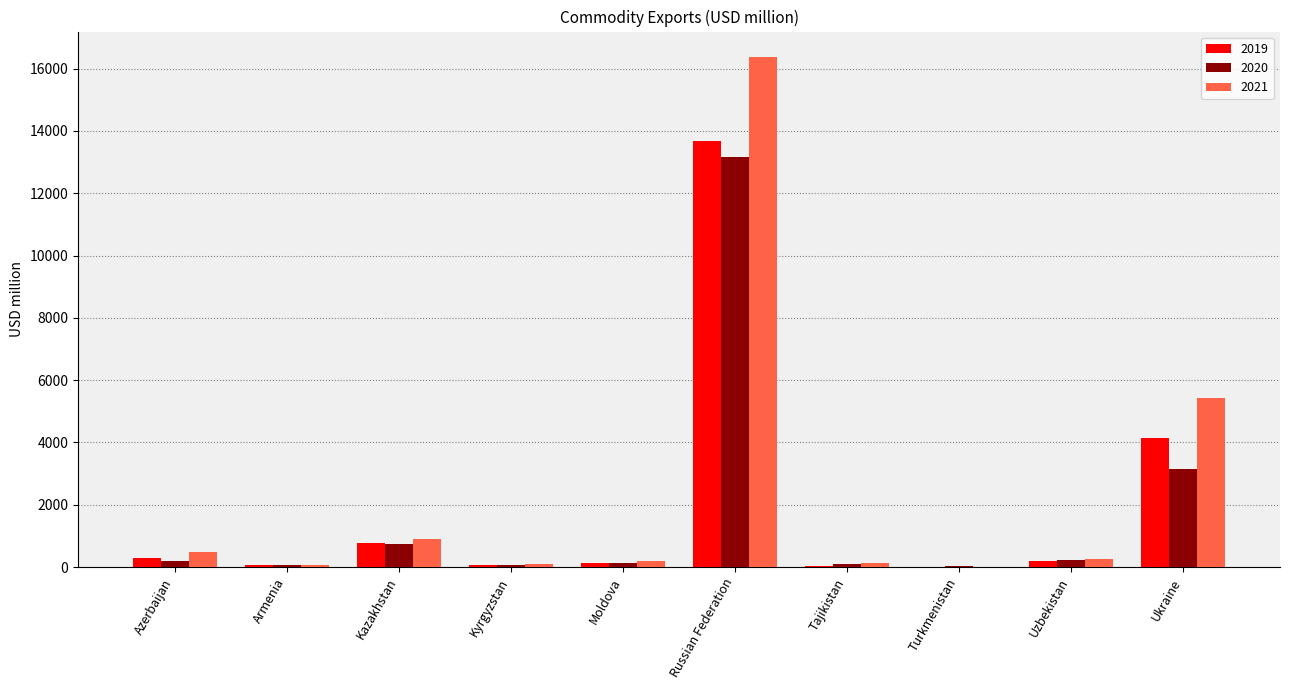

What is the sum of all 2021 values?

23899.9